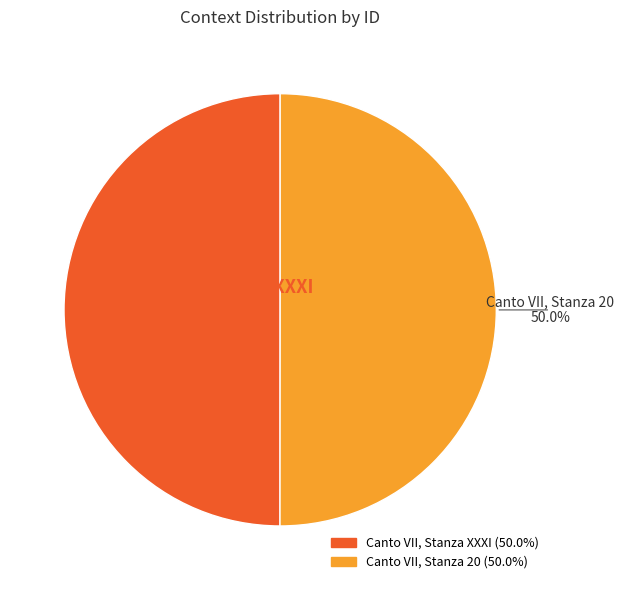

To the nearest percent, what is the combined percentage of Canto VII, Stanza 20 and Canto VII, Stanza XXXI?

100%